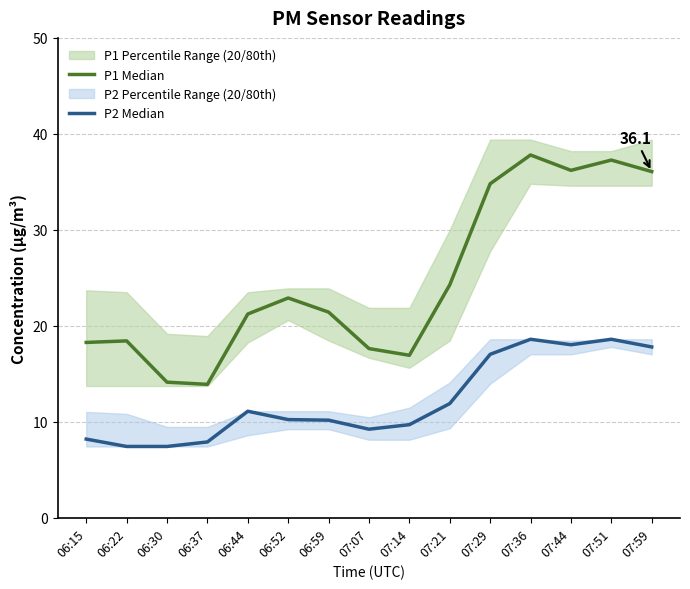

At which category does P1 Median reach its first local valley?

06:37